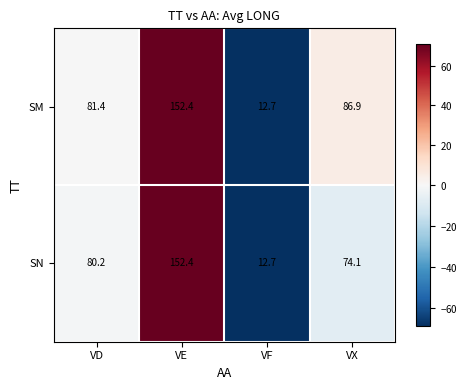

Where does the SN series first go above 80?

VD